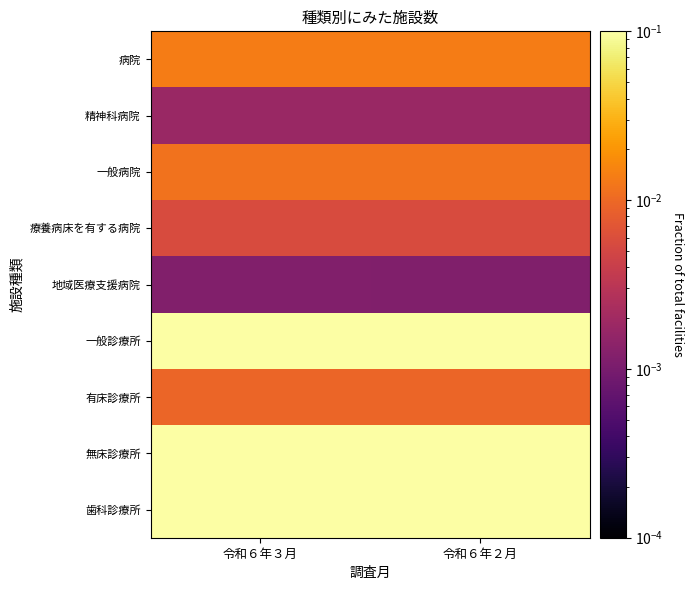

Reading left to right, list all the values displayed in this chart.

病院: 令和６年３月=0.0	令和６年２月=0.0
精神科病院: 令和６年３月=0.0	令和６年２月=0.0
一般病院: 令和６年３月=0.0	令和６年２月=0.0
療養病床を有する病院: 令和６年３月=0.0	令和６年２月=0.0
地域医療支援病院: 令和６年３月=0.0	令和６年２月=0.0
一般診療所: 令和６年３月=0.2	令和６年２月=0.2
有床診療所: 令和６年３月=0.0	令和６年２月=0.0
無床診療所: 令和６年３月=0.2	令和６年２月=0.2
歯科診療所: 令和６年３月=0.1	令和６年２月=0.1